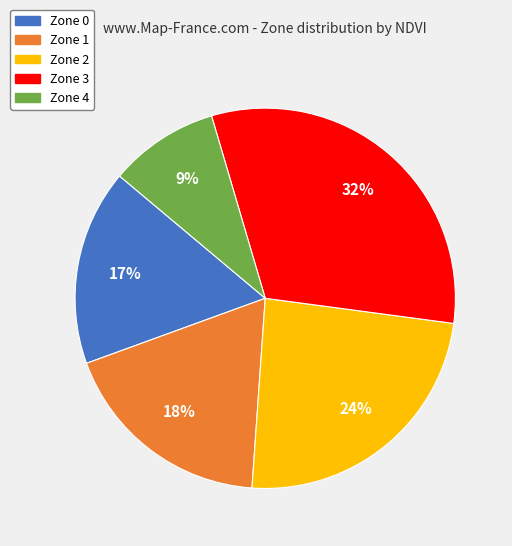

Count the number of slices in the pie.

5